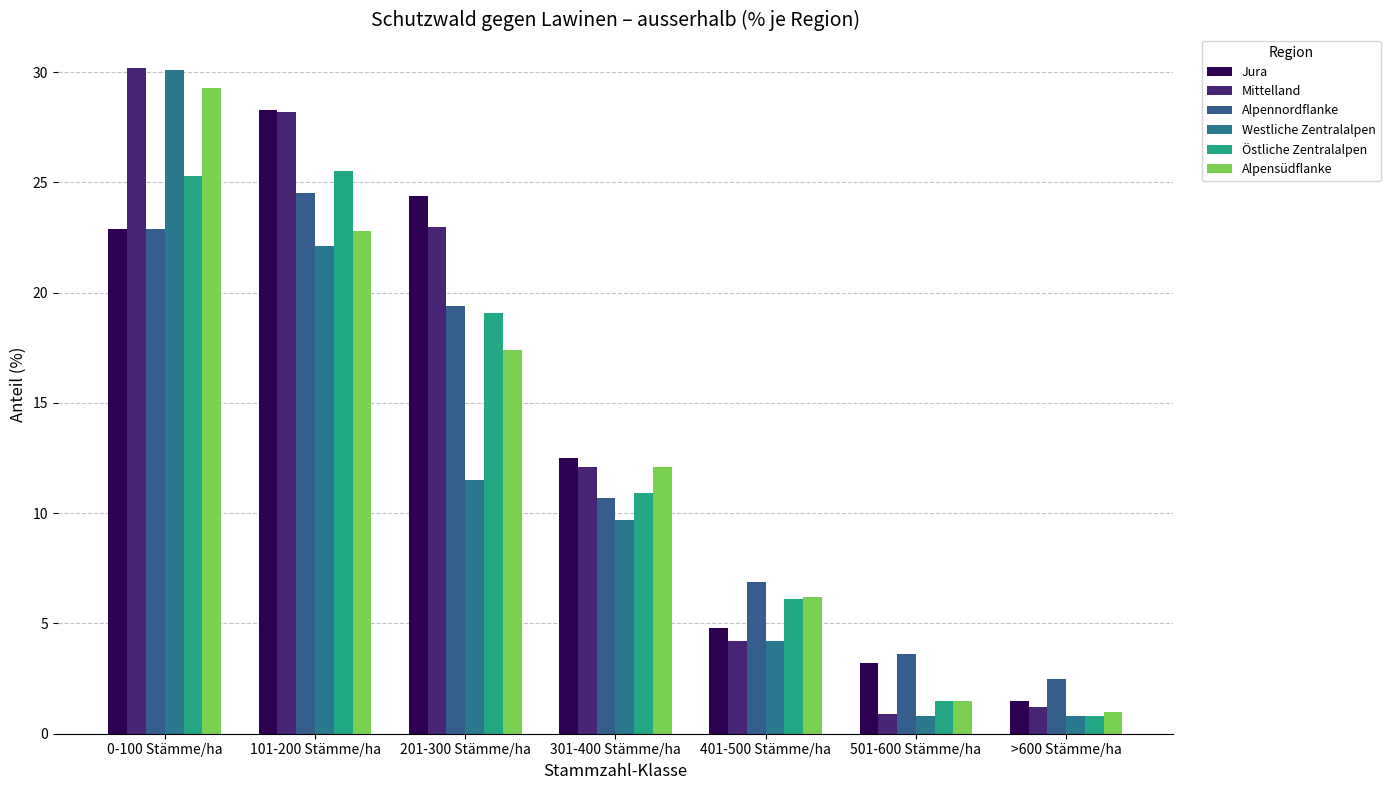

Does the chart contain stacked bars?

No